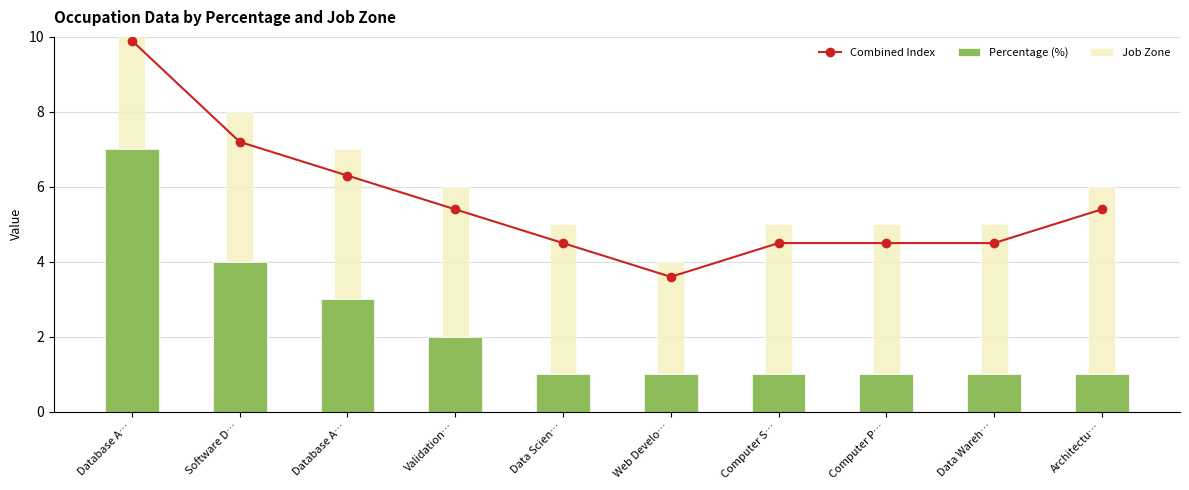

At which category is the sum across all series the highest?

Database A…